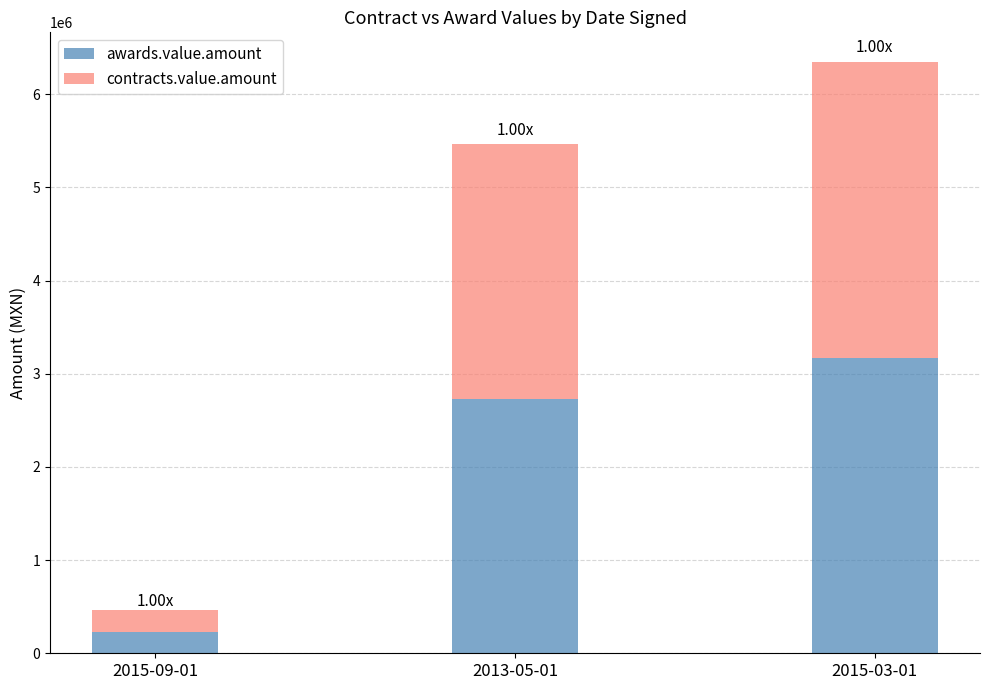

Where does the awards.value.amount series first go above 2730781?

2013-05-01